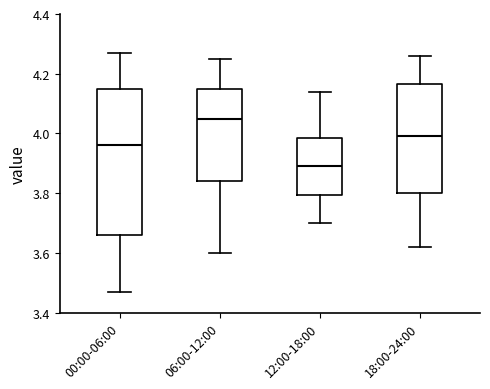

Reading left to right, read every box against the y-axis: the position of its median line, the range the box covers, and the ends of its whiskers. The values are not printed on the chart, so give them approximately, as read against the axis.

00:00-06:00: median 3.96, box 3.66 to 4.16, whiskers 3.48 to 4.28
06:00-12:00: median 4.06, box 3.84 to 4.16, whiskers 3.60 to 4.26
12:00-18:00: median 3.90, box 3.80 to 3.98, whiskers 3.70 to 4.14
18:00-24:00: median 4.00, box 3.80 to 4.16, whiskers 3.62 to 4.26